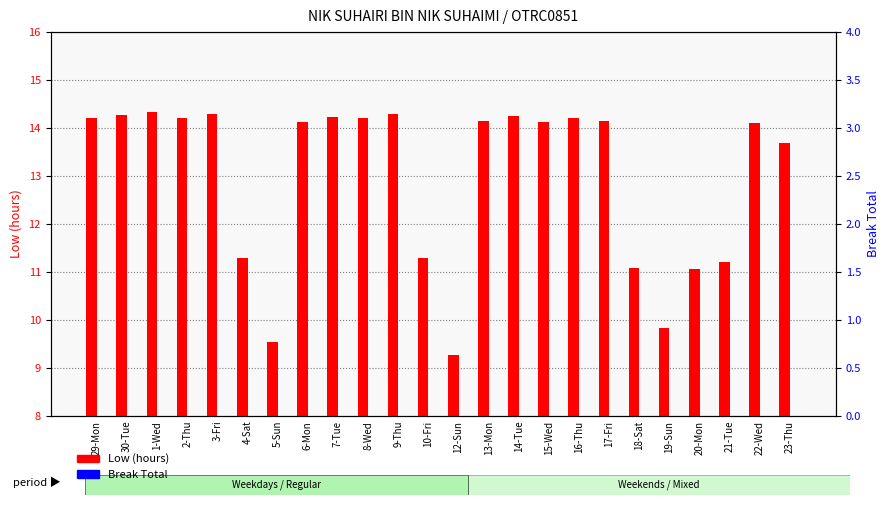

What is the lowest value of the Low (hours) series?

9.3